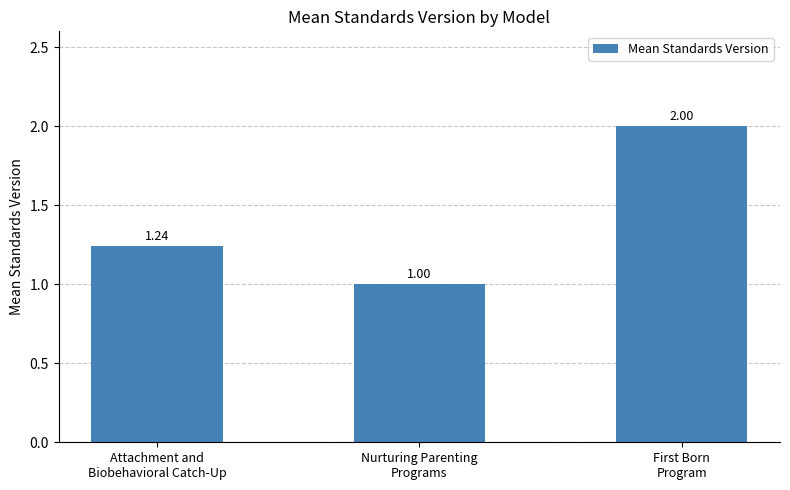

Which has a higher value, Nurturing Parenting
Programs or First Born
Program?

First Born
Program